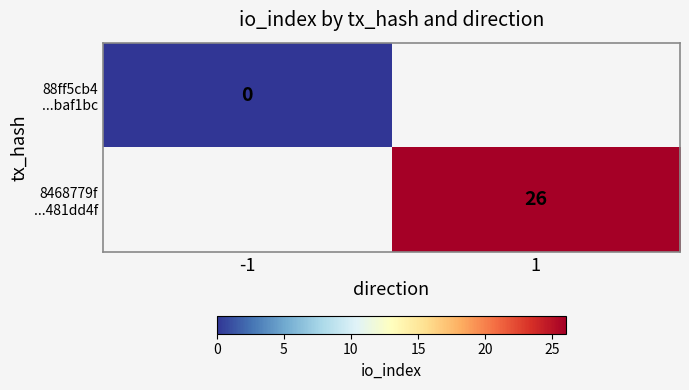

How many data points does each series have?

2